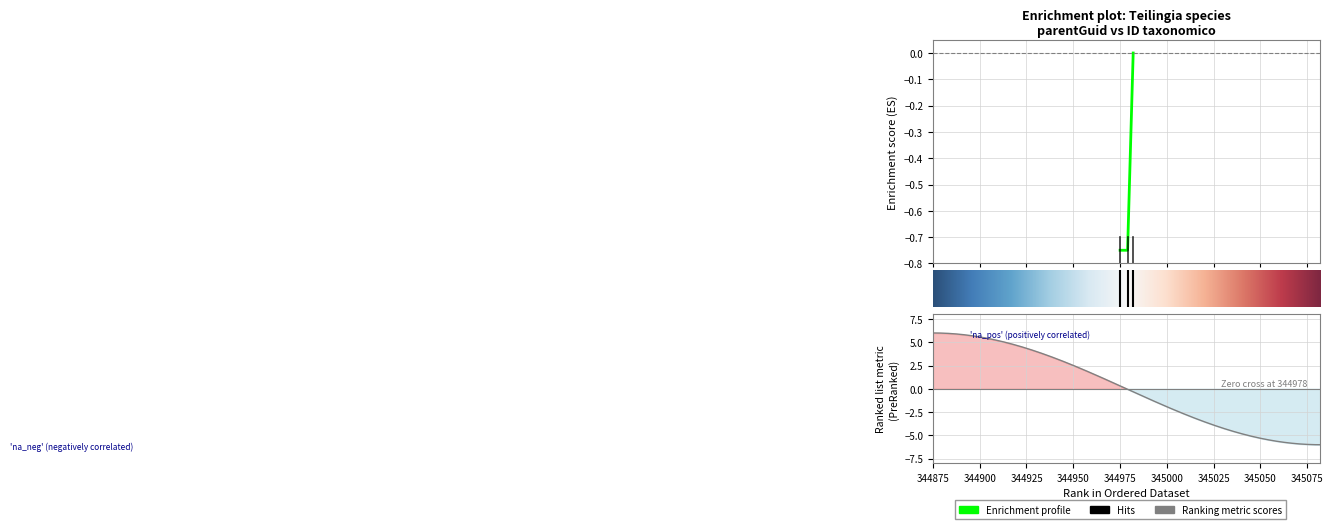

At which label is the value closest to 0?

344982